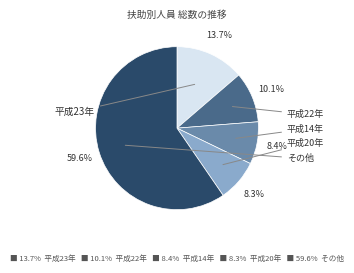

Is there any slice that represents more than half of the pie?

Yes